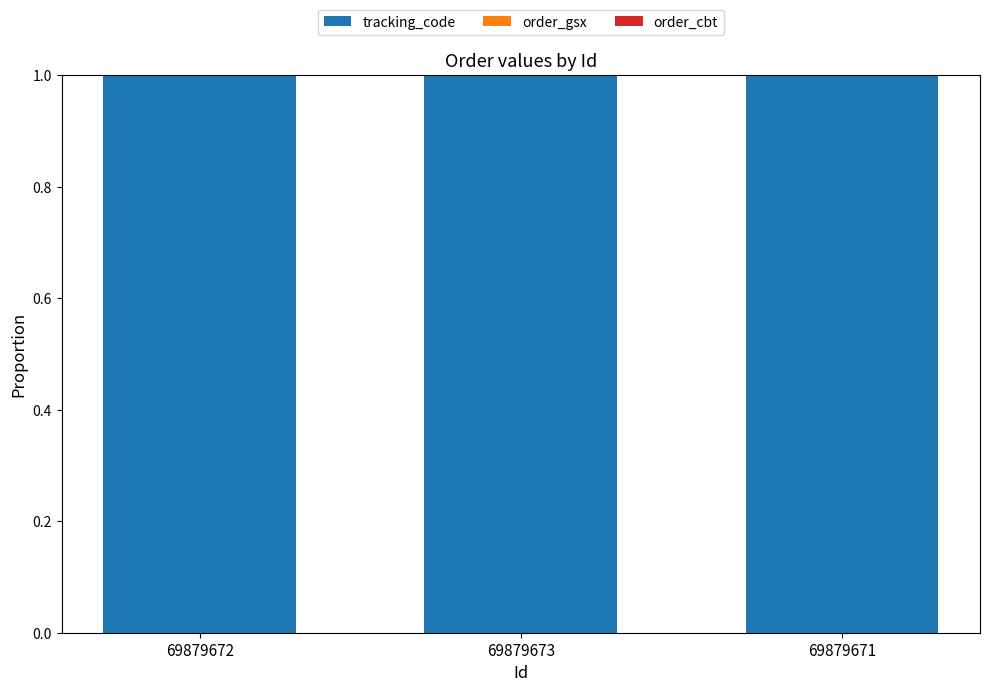

What is the sum of all tracking_code values?

3.0